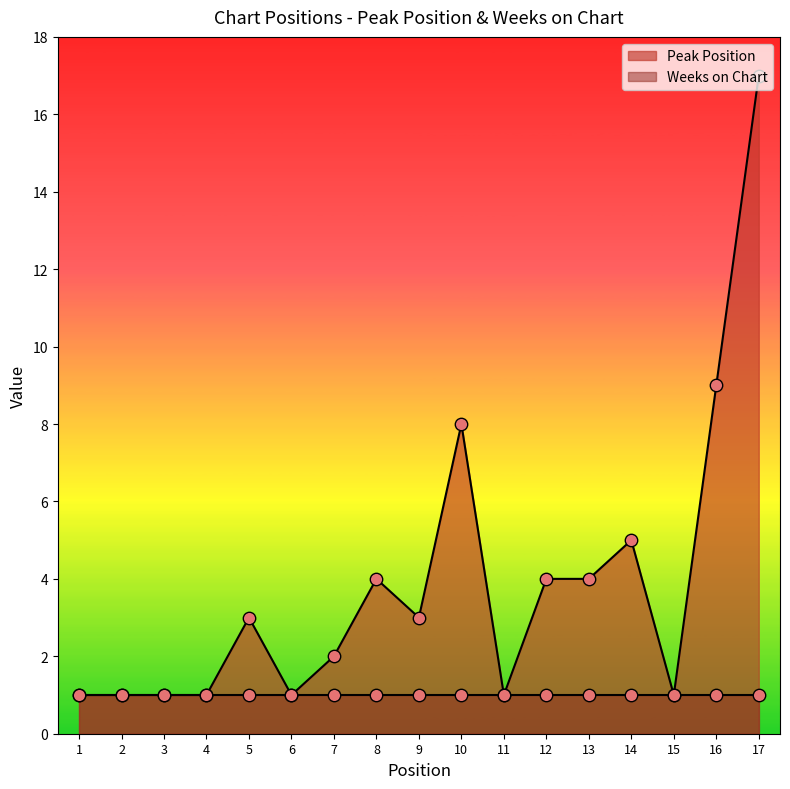

What is the change in value from 1 to 8?

+3